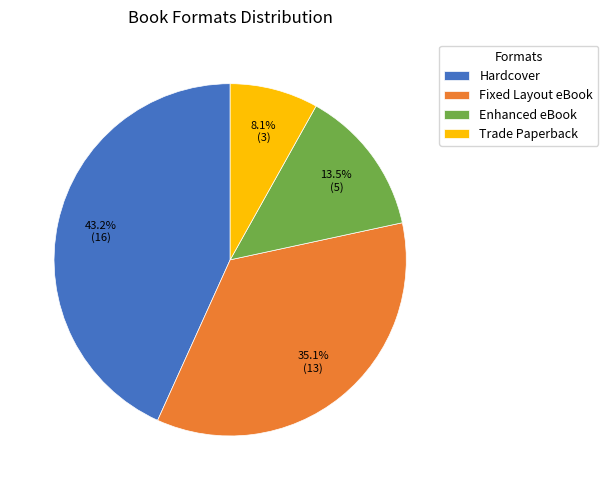

Is there any slice that represents more than half of the pie?

No